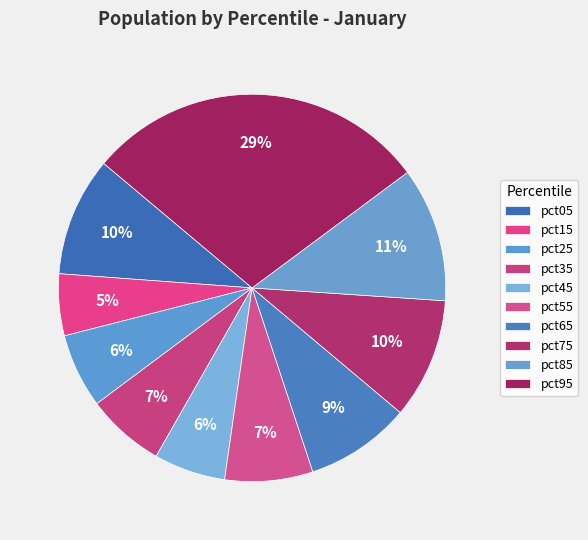

Count the number of slices in the pie.

10